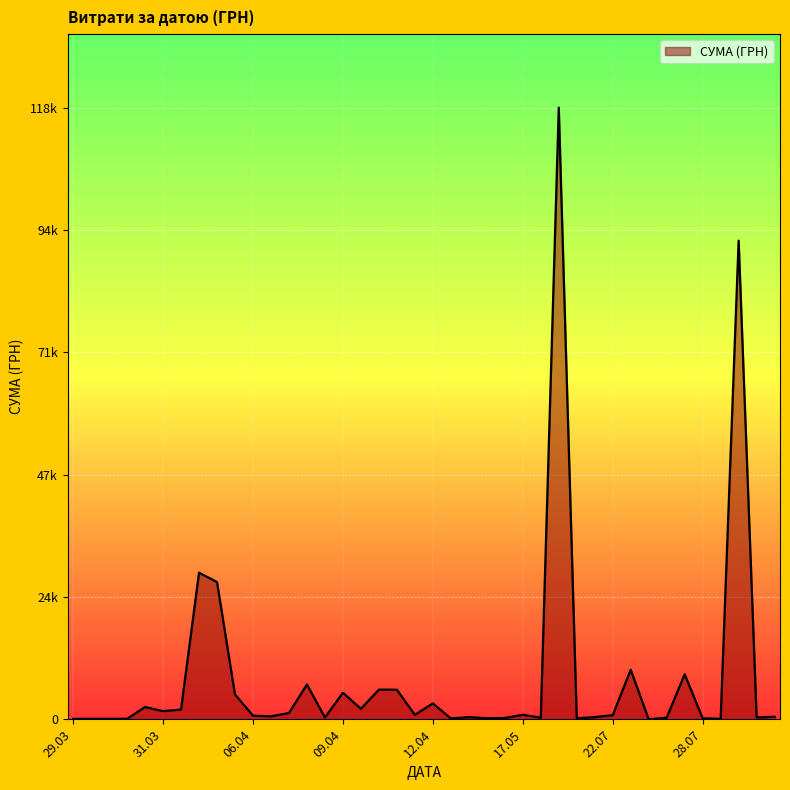

Does the chart have visible grid lines?

Yes